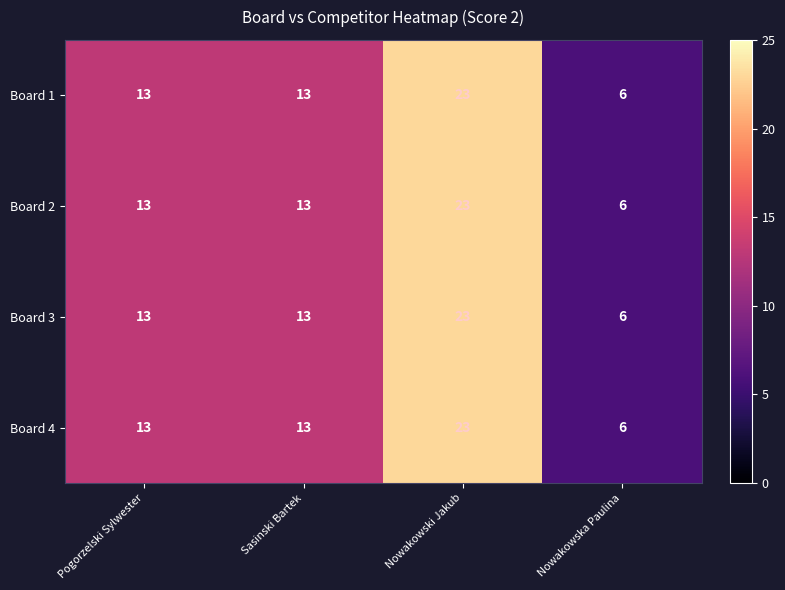

Is the value of Board 2 at Sasinski Bartek greater than the value of Board 1 at Sasinski Bartek?

No